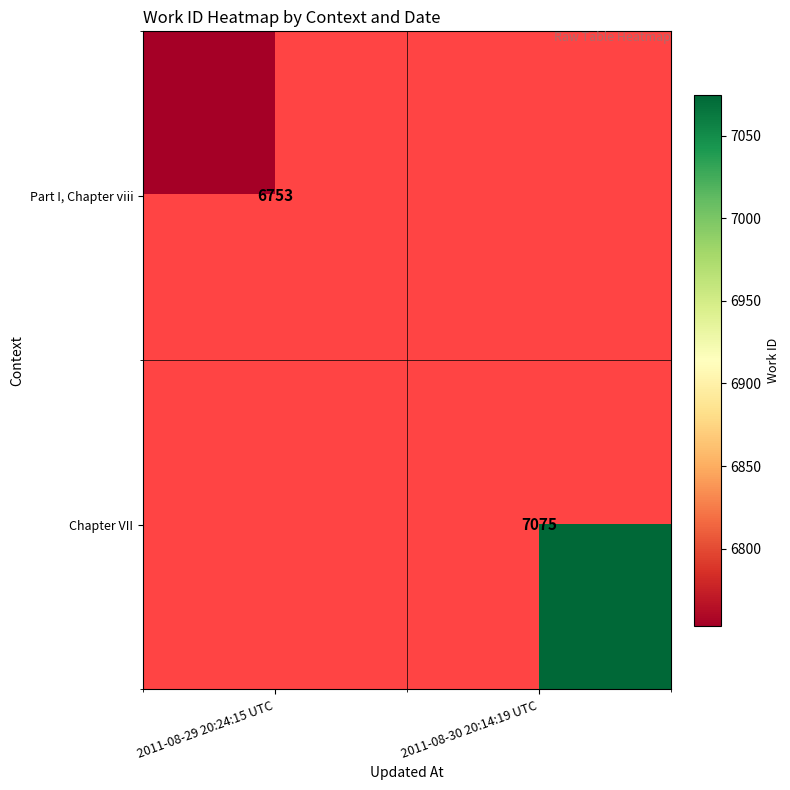

True or false: Part I, Chapter viii has a value of 6753 at 2011-08-29 20:24:15 UTC.

True